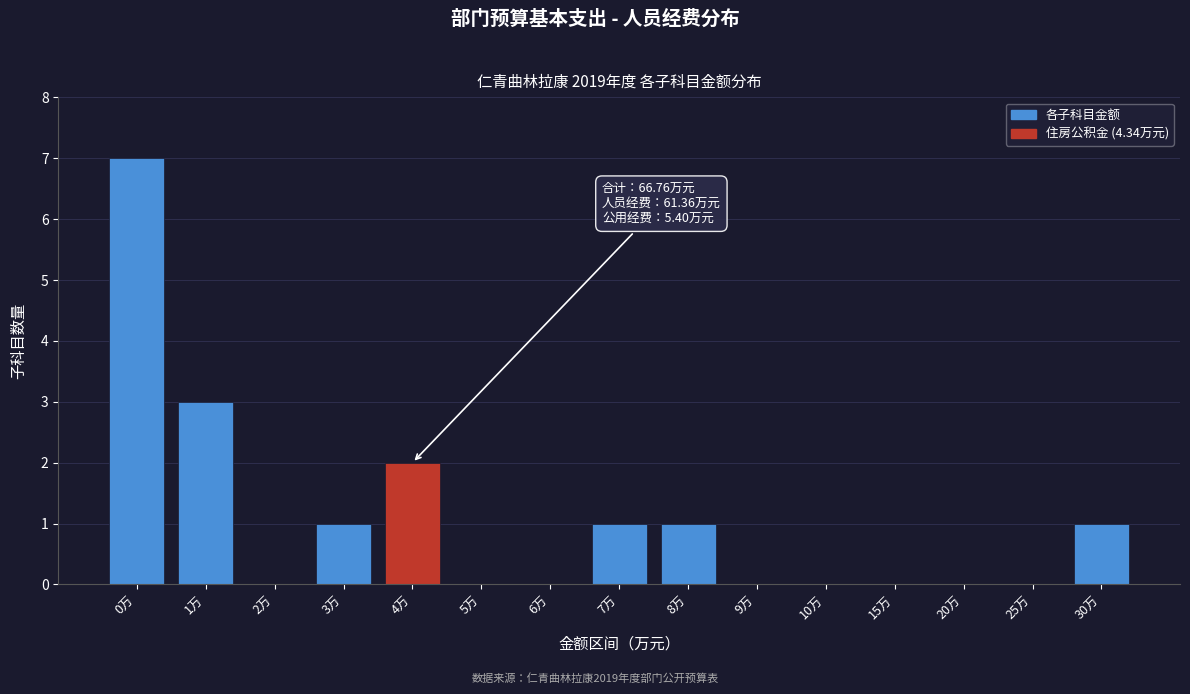

Reading left to right, extract all data points from this chart.

0万=7	1万=3	2万=0	3万=1	4万=2	5万=0	6万=0	7万=1	8万=1	9万=0	10万=0	15万=0	20万=0	25万=0	30万=1